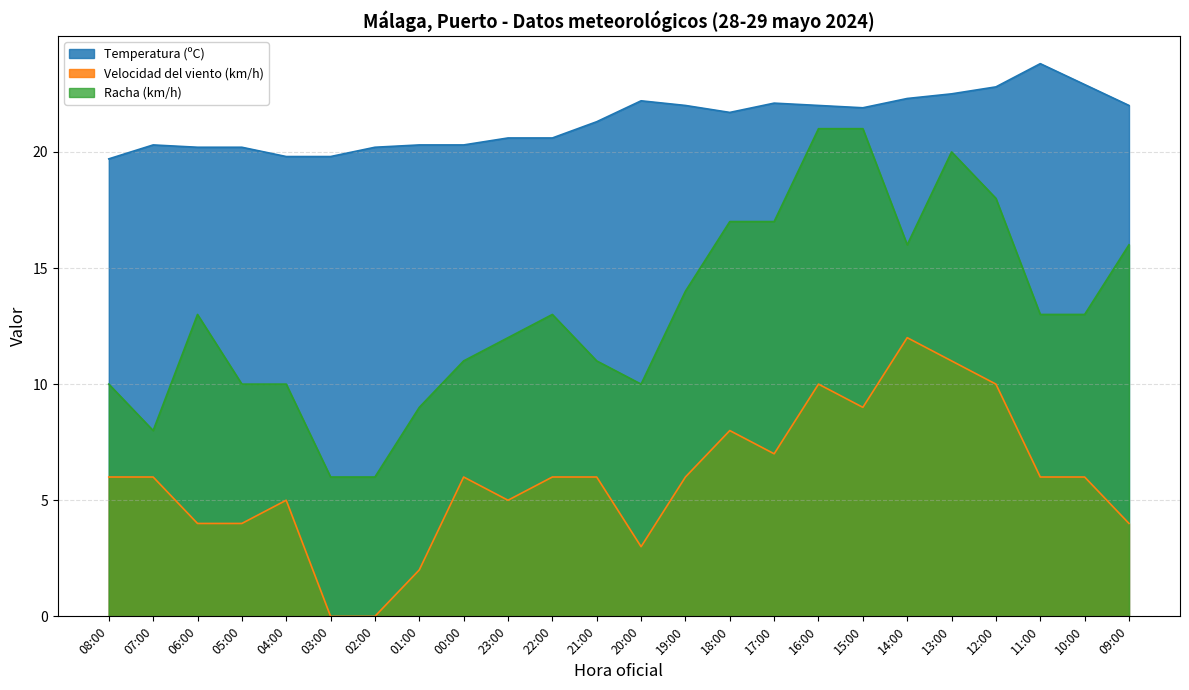

How many distinct data groups are displayed?

3